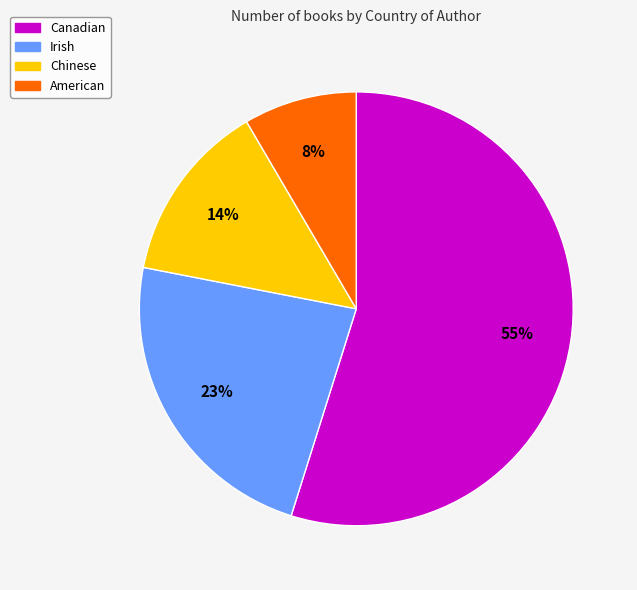

The Irish slice represents 23% of the pie. True or false?

True